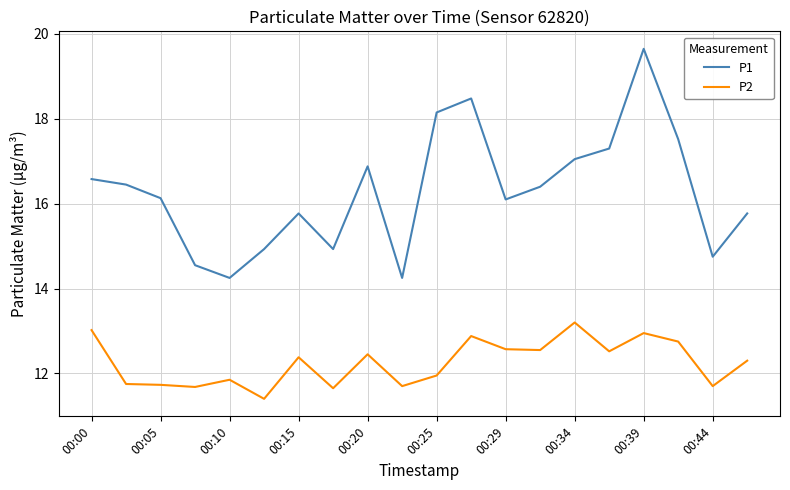

Which series has the largest total across all categories?

P1